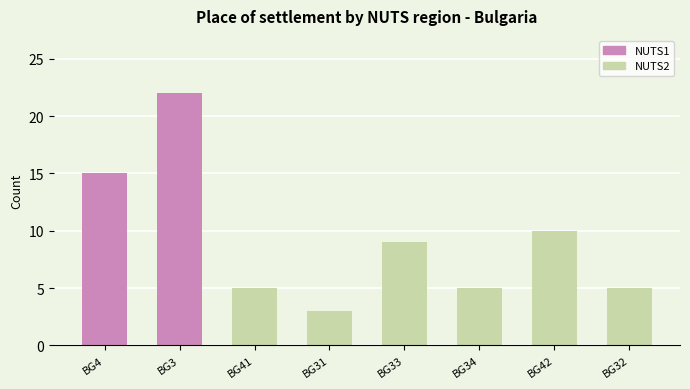

The value at BG33 is 15. True or false?

False